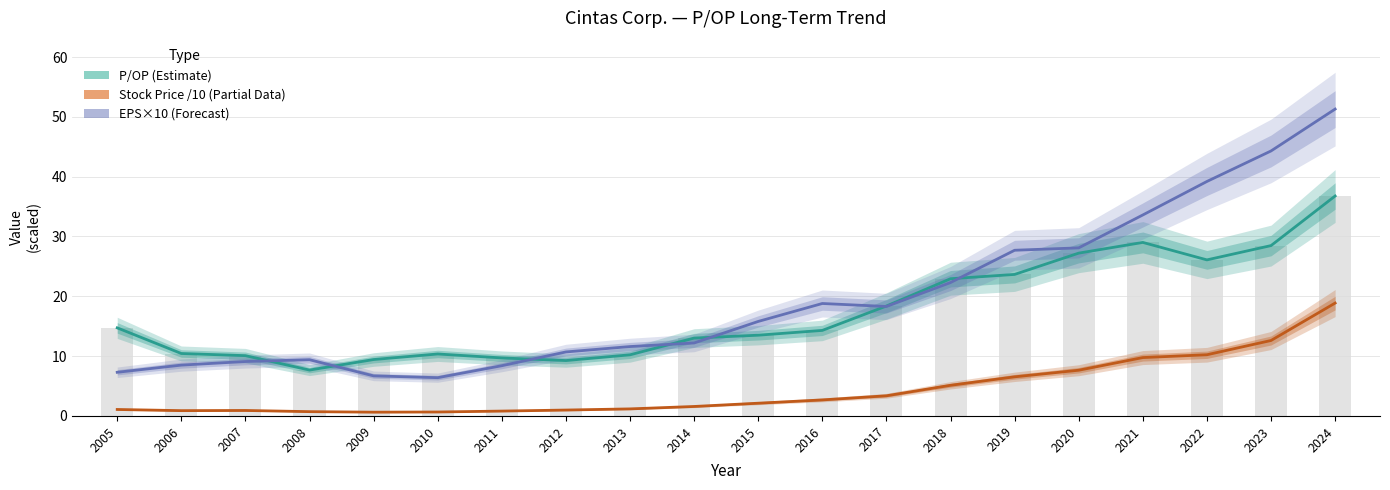

Reading left to right, extract all data points from this chart.

P/OP (Estimate): 14.7	10.4	10.1	7.7	9.4	10.4	9.7	9.3	10.2	13.0	13.5	14.3	18.4	22.9	23.7	27.2	29.0	26.1	28.5	36.8
Stock Price /10 (Partial): 1.1	0.9	0.9	0.7	0.6	0.7	0.8	1.0	1.2	1.6	2.1	2.7	3.4	5.1	6.5	7.6	9.8	10.2	12.6	18.9
EPS×10 (Forecast): 7.3	8.5	9.1	9.4	6.7	6.4	8.4	10.7	11.6	12.2	15.8	18.8	18.3	22.3	27.7	28.1	33.6	39.2	44.3	51.3